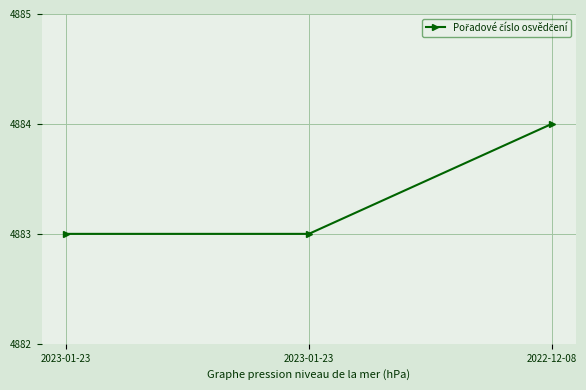

What is the sum of the values at 2023-01-23 and 2023-01-23?

9766